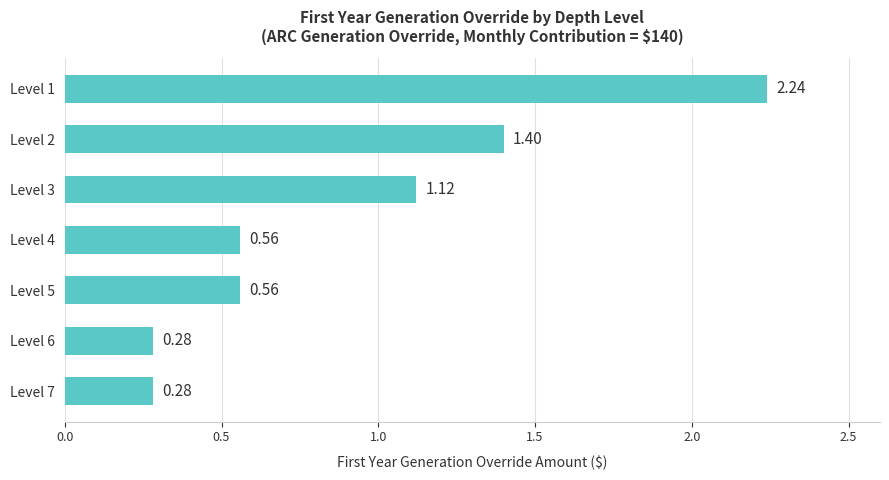

What is the change in value from Level 1 to Level 4?

-1.7